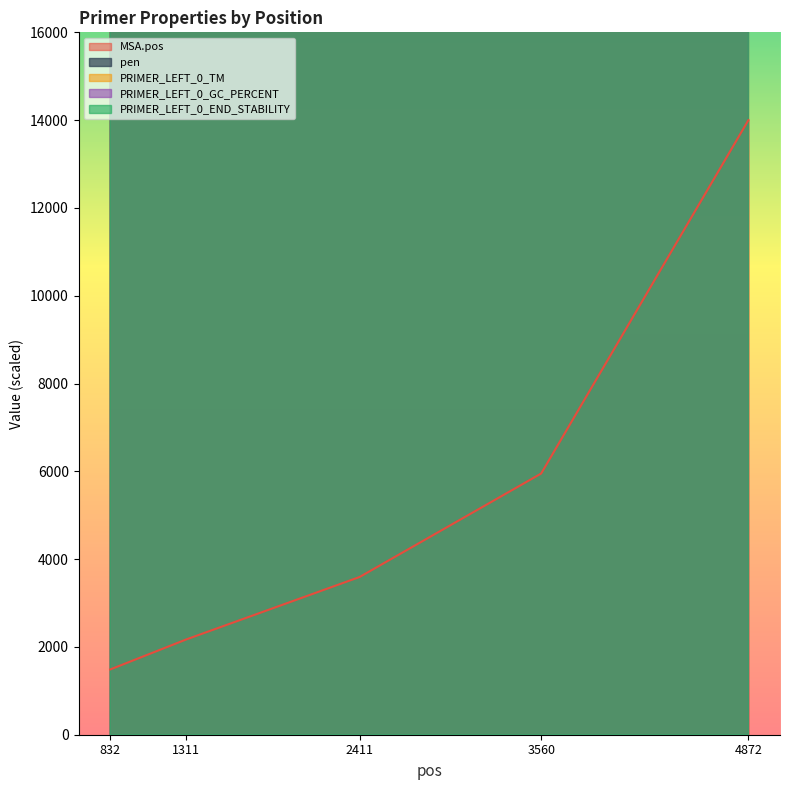

Rank the series at 832 from lowest to highest value.

MSA.pos, PRIMER_LEFT_0_GC_PERCENT, PRIMER_LEFT_0_TM, PRIMER_LEFT_0_END_STABILITY, pen